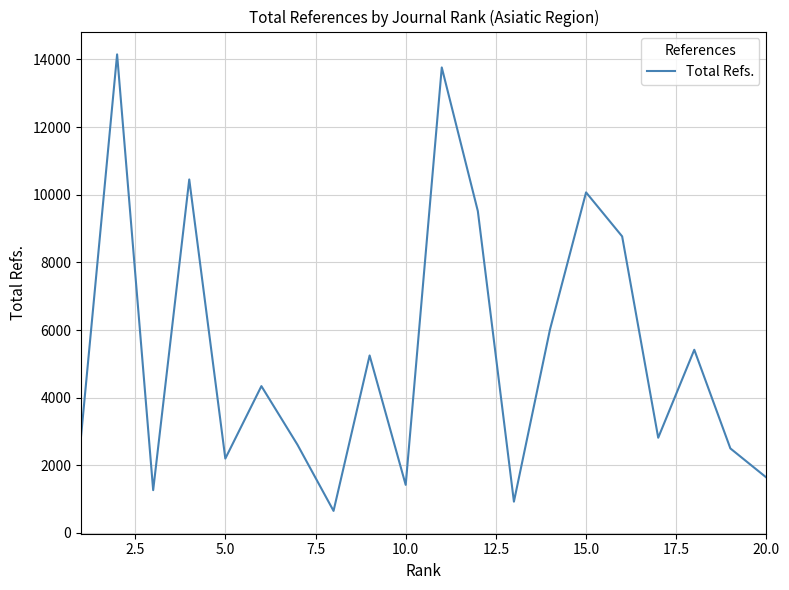

What is the maximum value shown in the chart?

14149